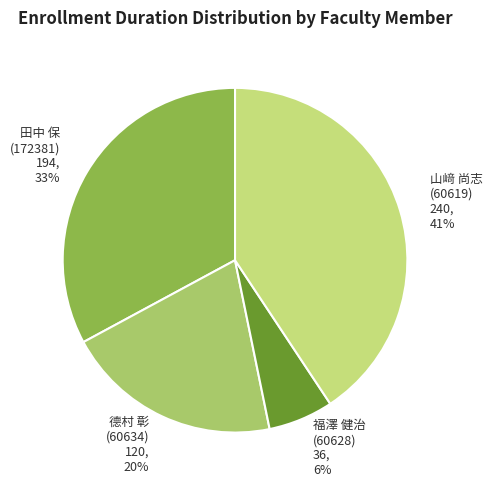

To the nearest percent, what percentage of the pie is 福澤 健治 (60628)?

6%